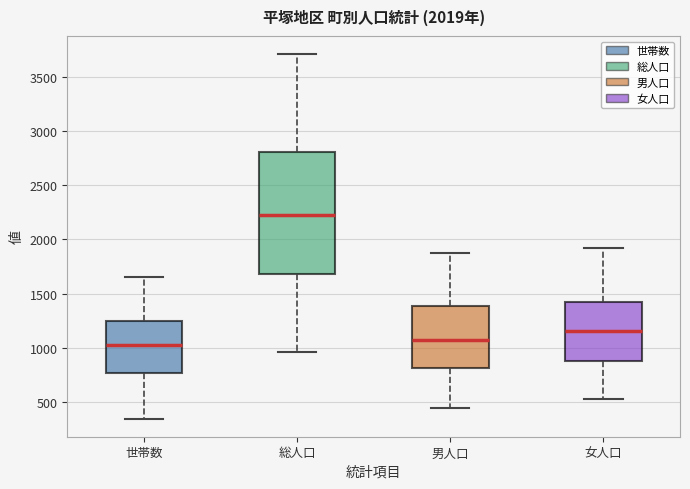

Reading left to right, transcribe this box plot: for each box, give where its median line is, the range the box spans, and where its two whiskers end, as read against the y-axis. The values are not printed on the chart, so give them approximately, as read against the axis.

世帯数: median 1000, box 750 to 1250, whiskers 350 to 1650
総人口: median 2200, box 1700 to 2800, whiskers 950 to 3700
男人口: median 1050, box 800 to 1400, whiskers 450 to 1850
女人口: median 1150, box 900 to 1400, whiskers 500 to 1900